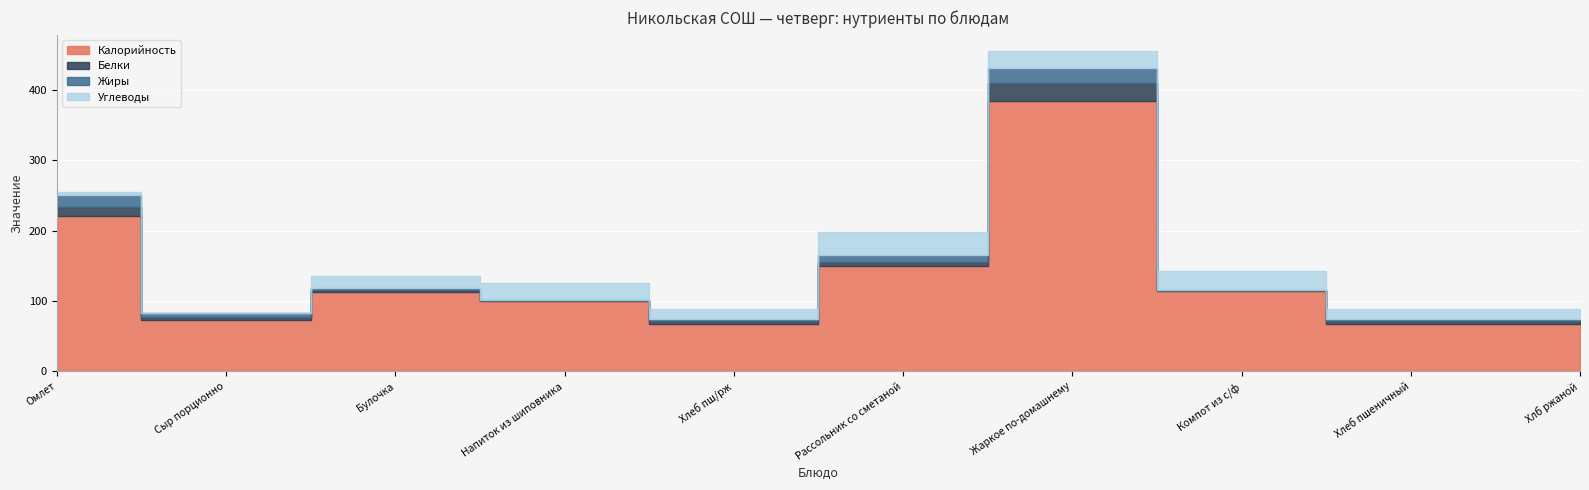

At Хлеб пш/рж, list the series in order from largest to smallest.

Калорийность, Углеводы, Белки, Жиры